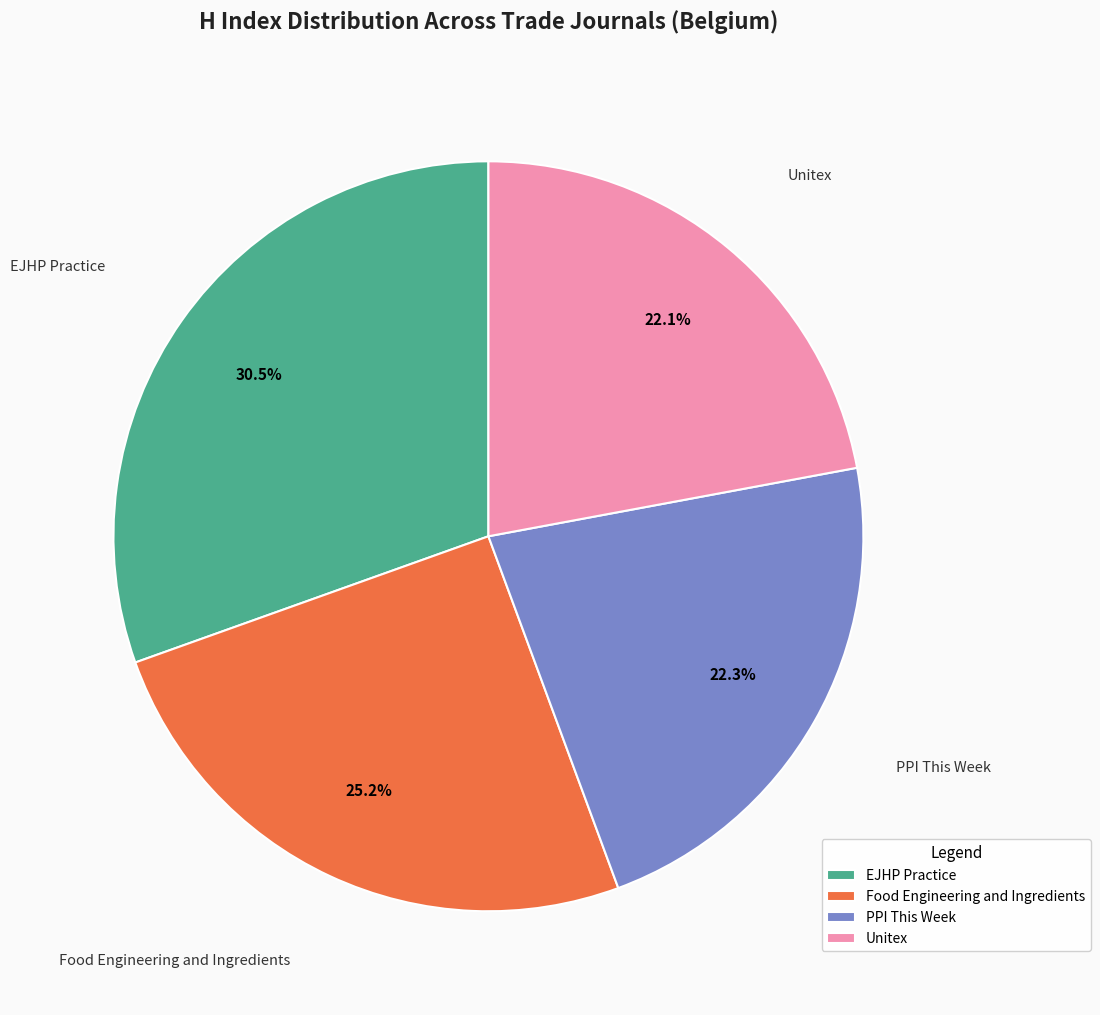

Is there any slice that represents more than half of the pie?

No